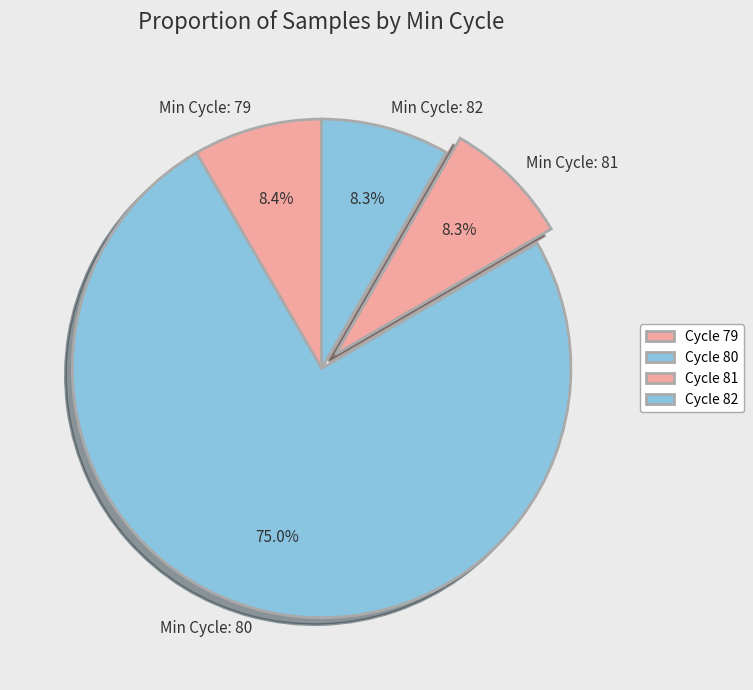

Which has a higher value, Min Cycle: 80 or Min Cycle: 82?

Min Cycle: 80